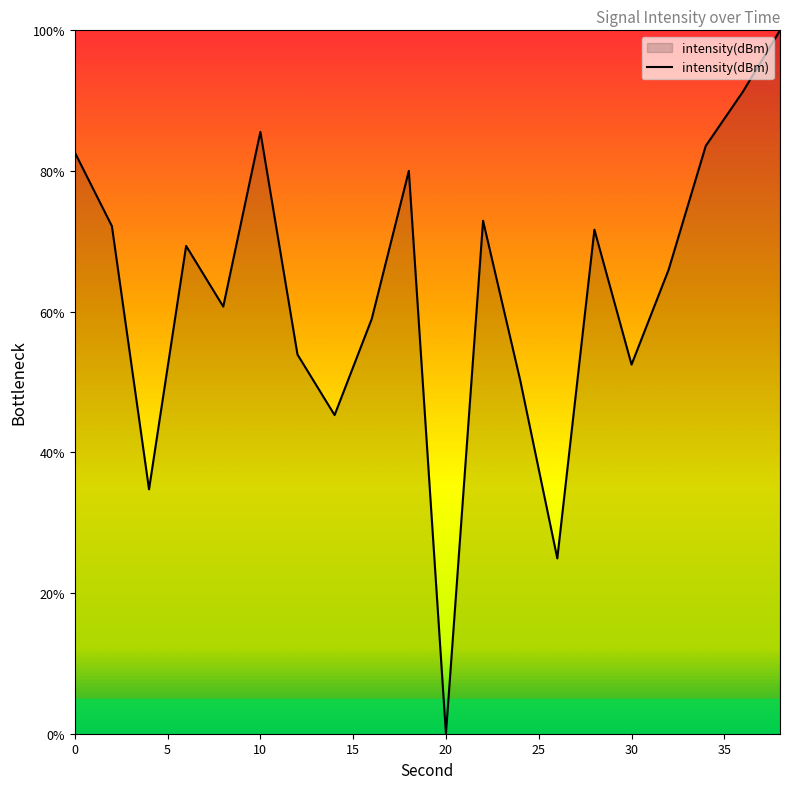

What is the greatest value displayed?

100.0